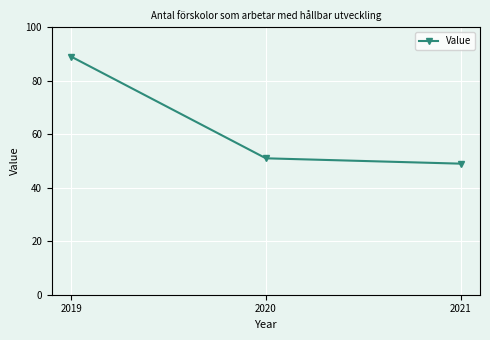

Rank the categories by value from highest to lowest.

2019, 2020, 2021